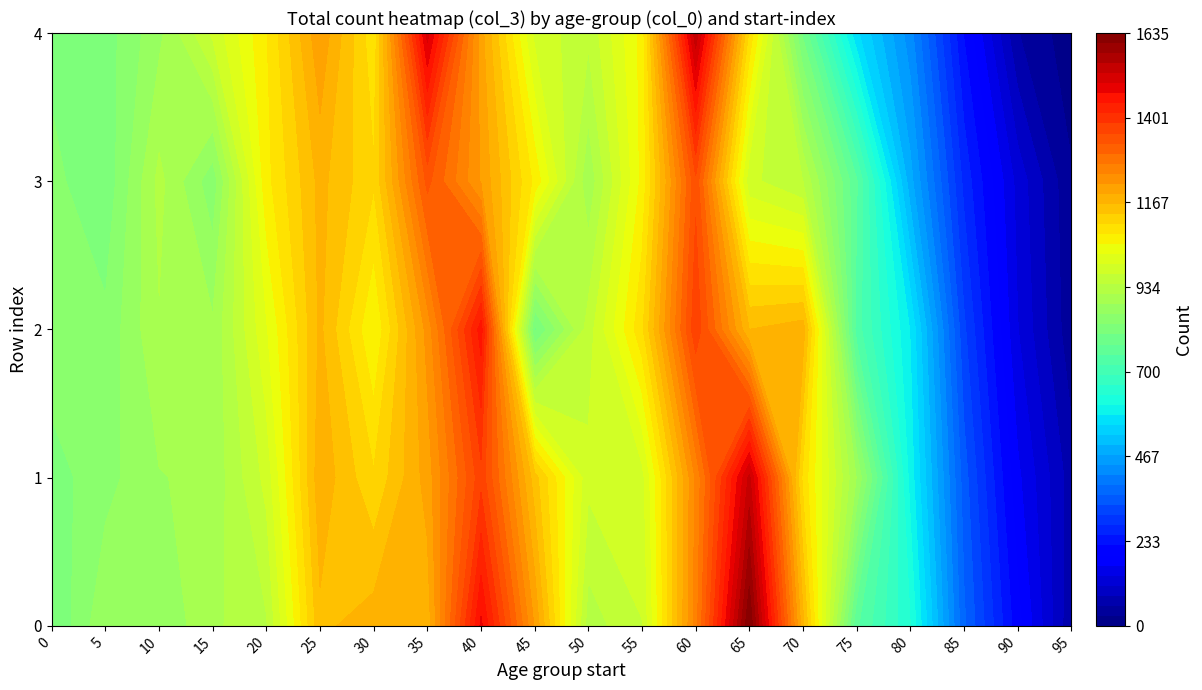

The 80 series shows 580 at 2. True or false?

True